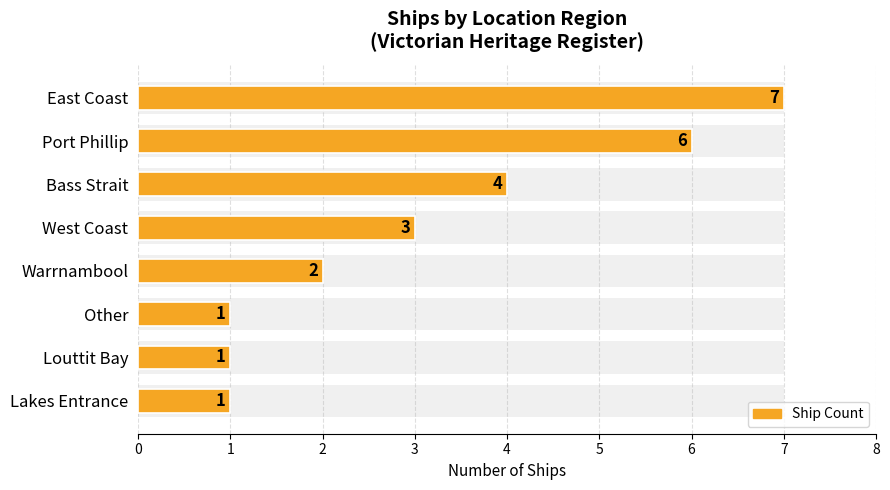

Reading left to right, extract all data points from this chart.

7	6	4	3	2	1	1	1